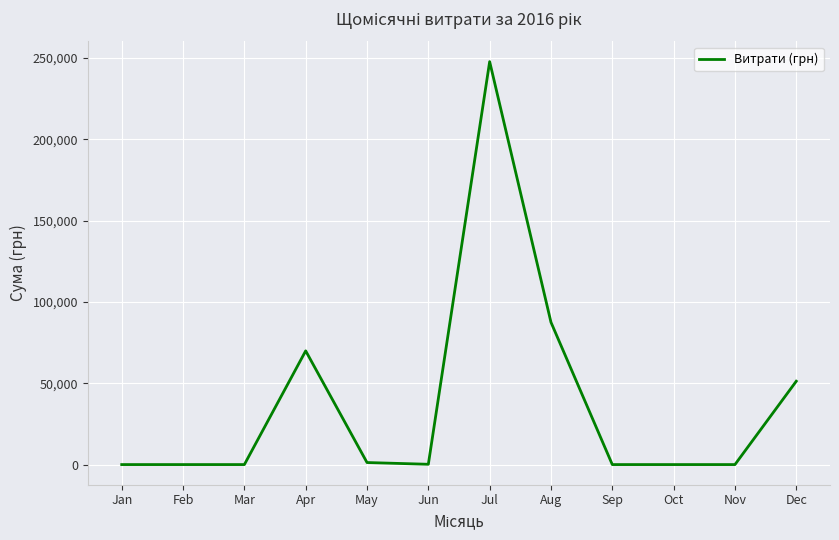

Which category has the highest value across all series?

Jul